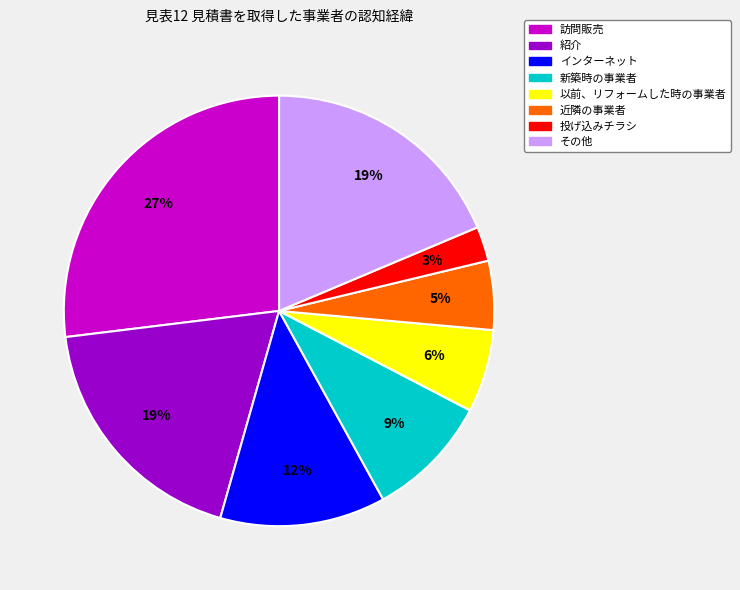

Is there any slice that represents more than half of the pie?

No